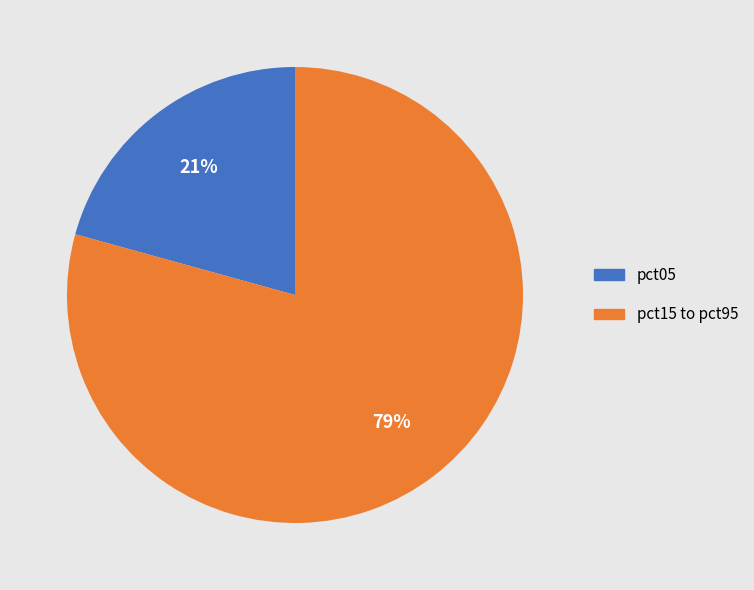

To the nearest percent, what is the average slice percentage?

50%